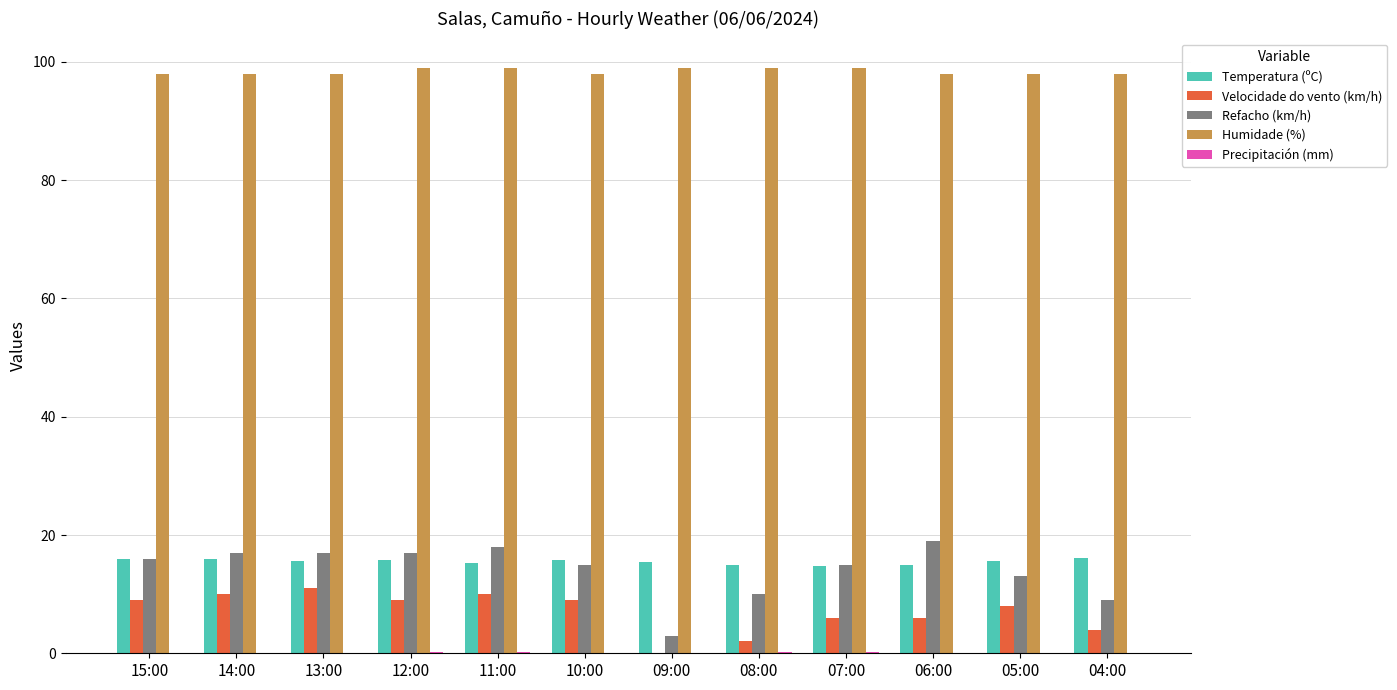

The value of Humidade (%) at 14:00 is 98.0. True or false?

True